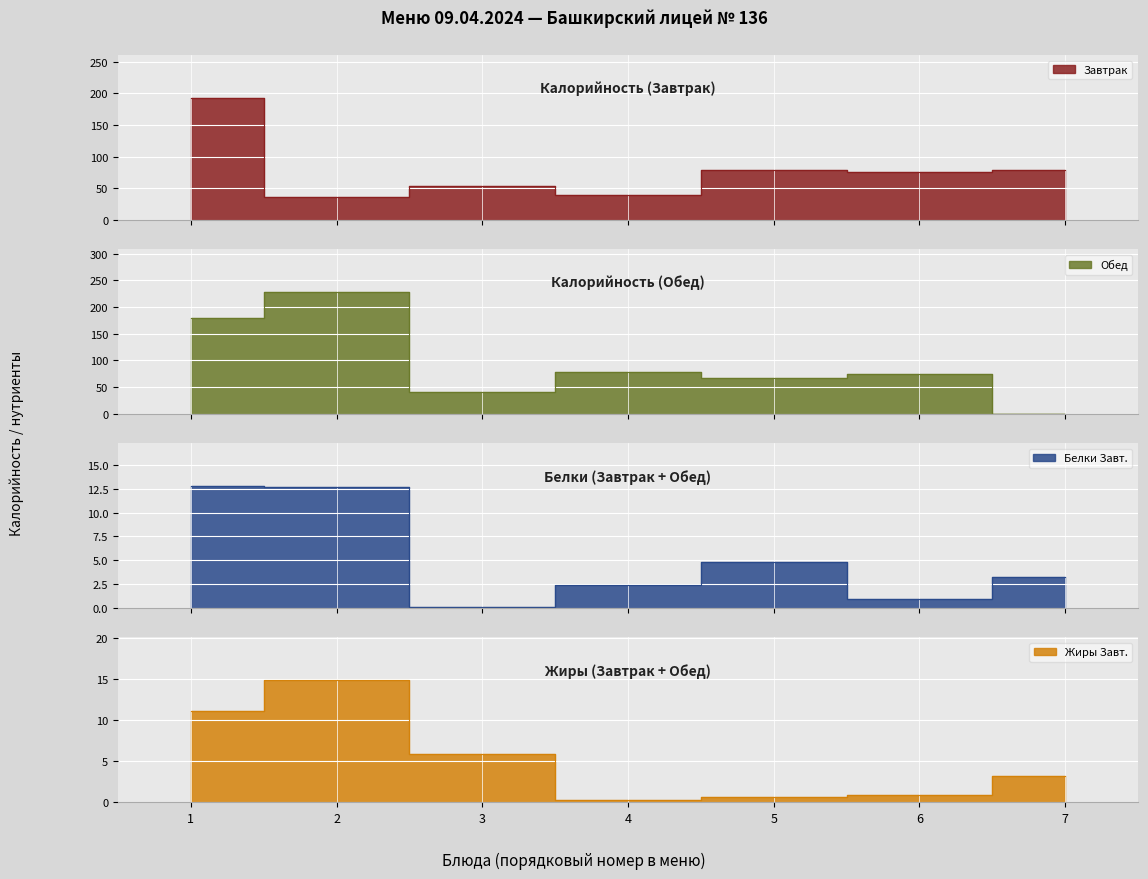

What is the difference between the maximum and second lowest values in the Обед series?

188.6